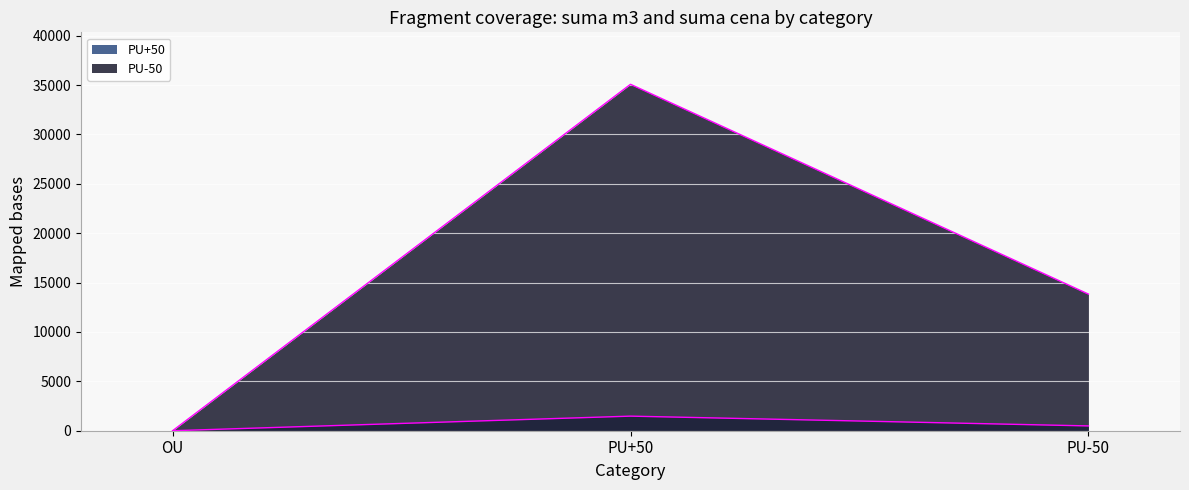

At which category does the chart reach its peak across all series?

PU+50